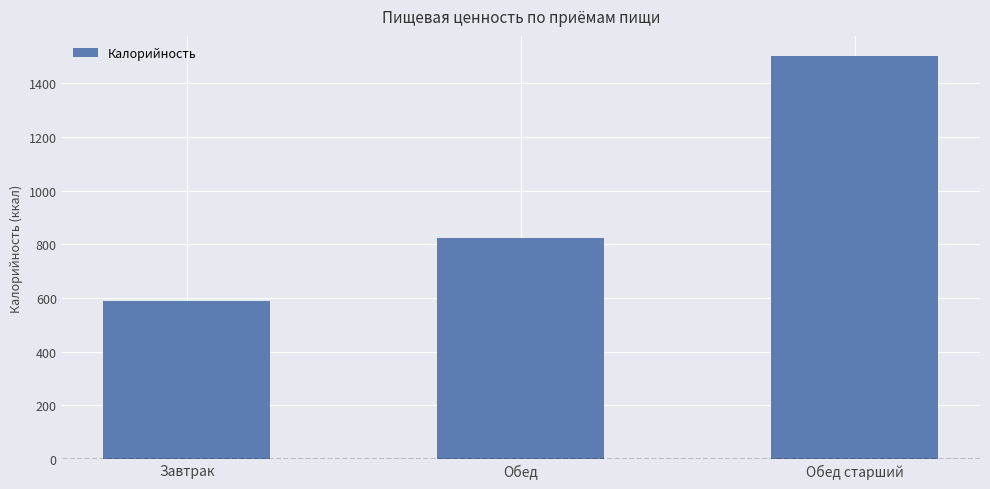

List the labels in order of value, largest first.

Обед старший, Обед, Завтрак